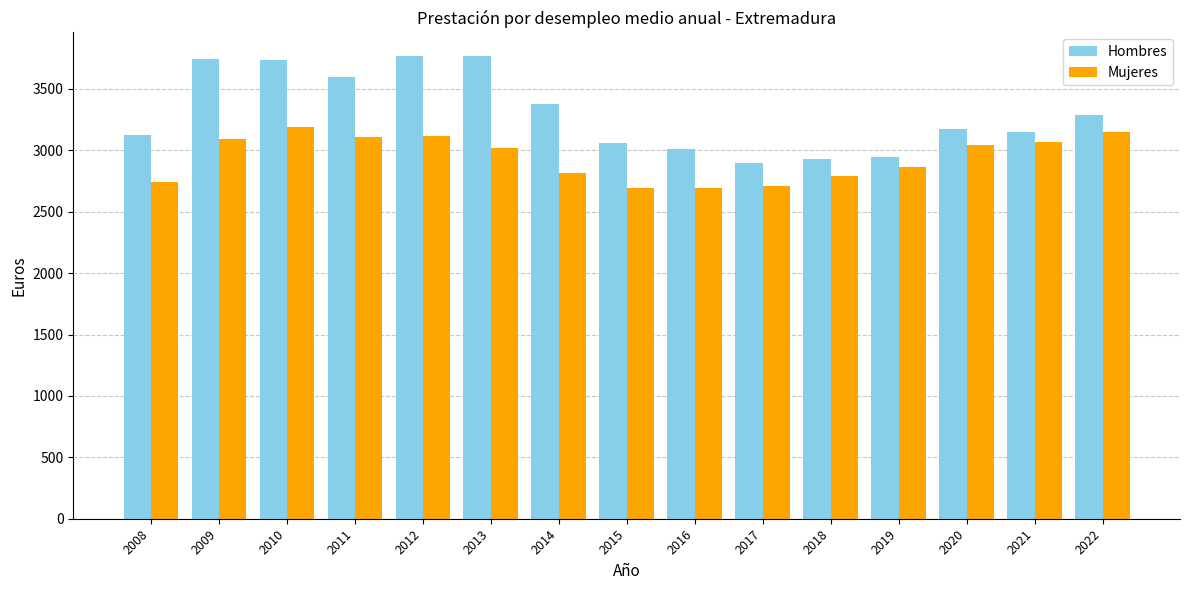

The Hombres series shows 3772 at 2013. True or false?

True